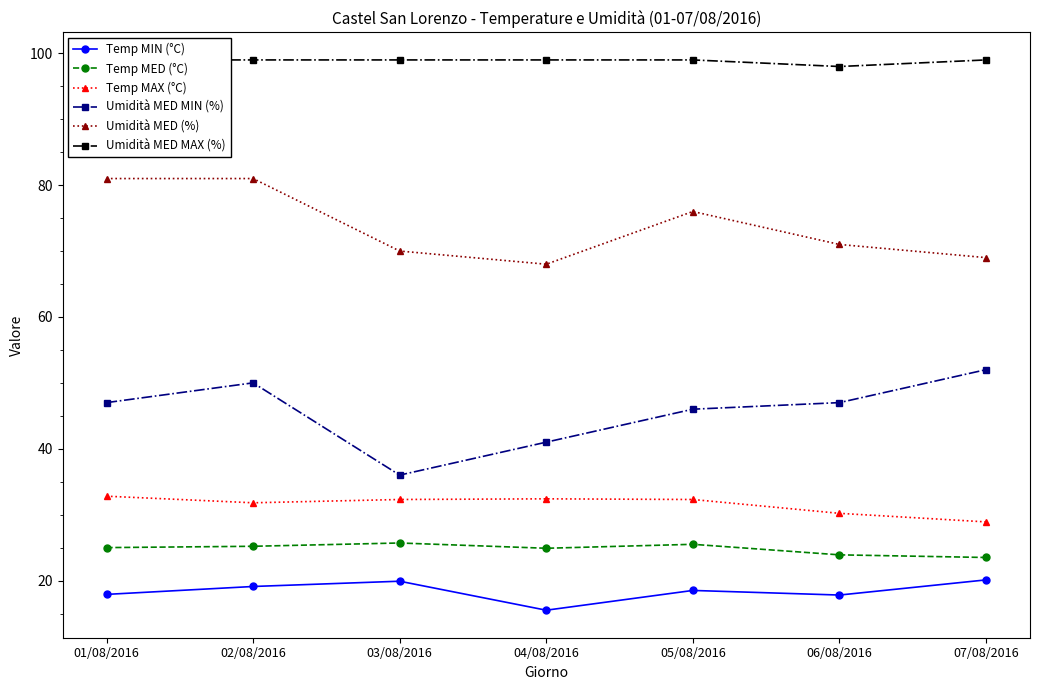

What is the smallest value displayed?

15.5